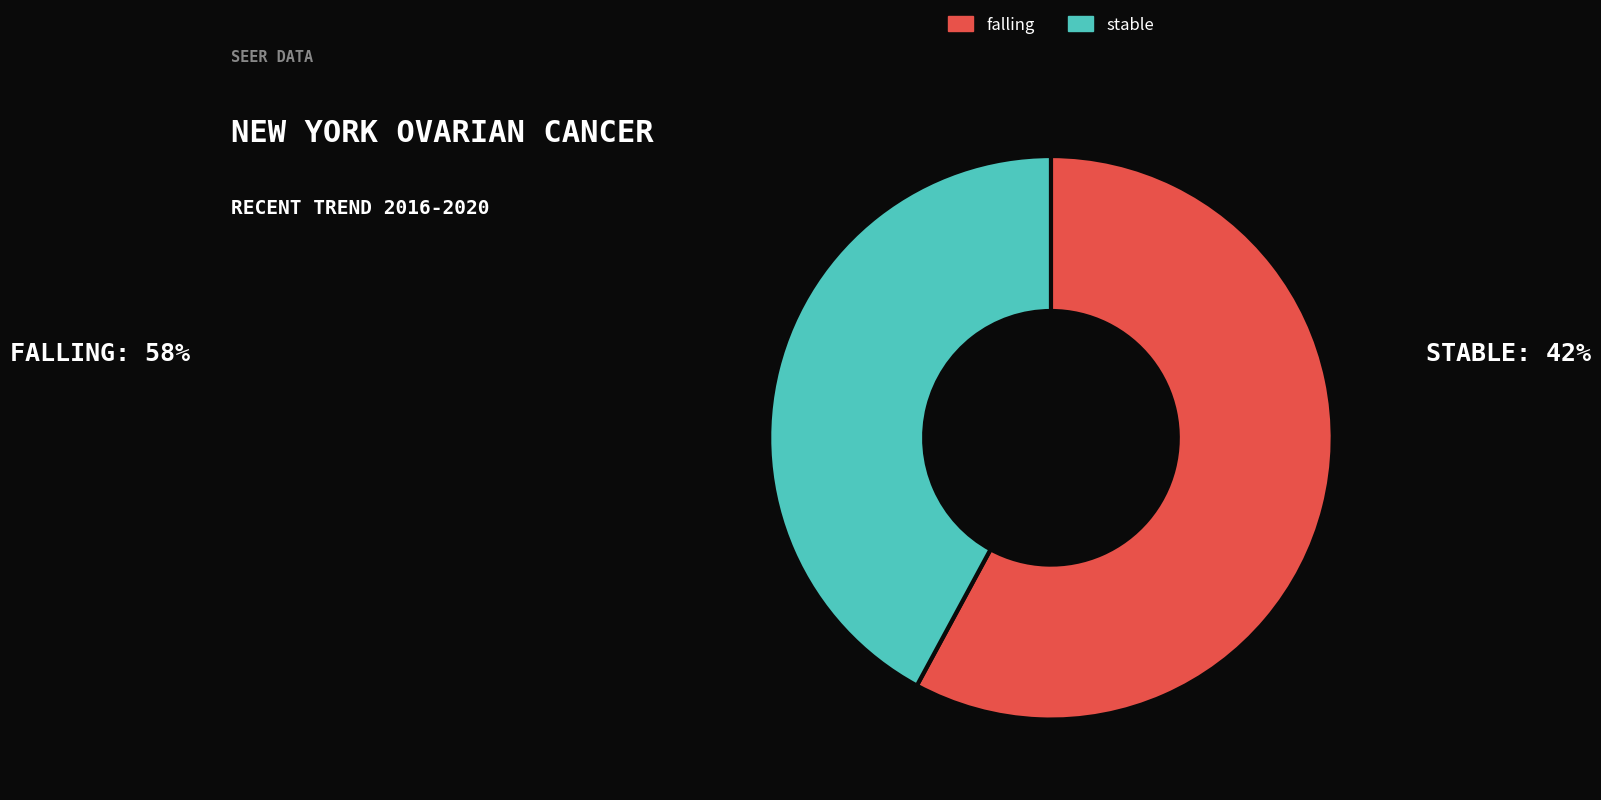

True or false: stable accounts for 42% of the total.

True